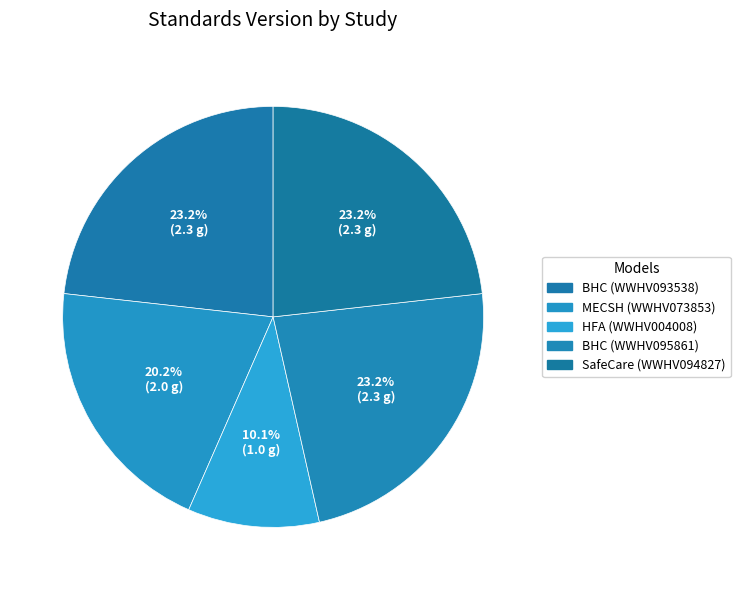

Is there a majority slice in this chart?

No